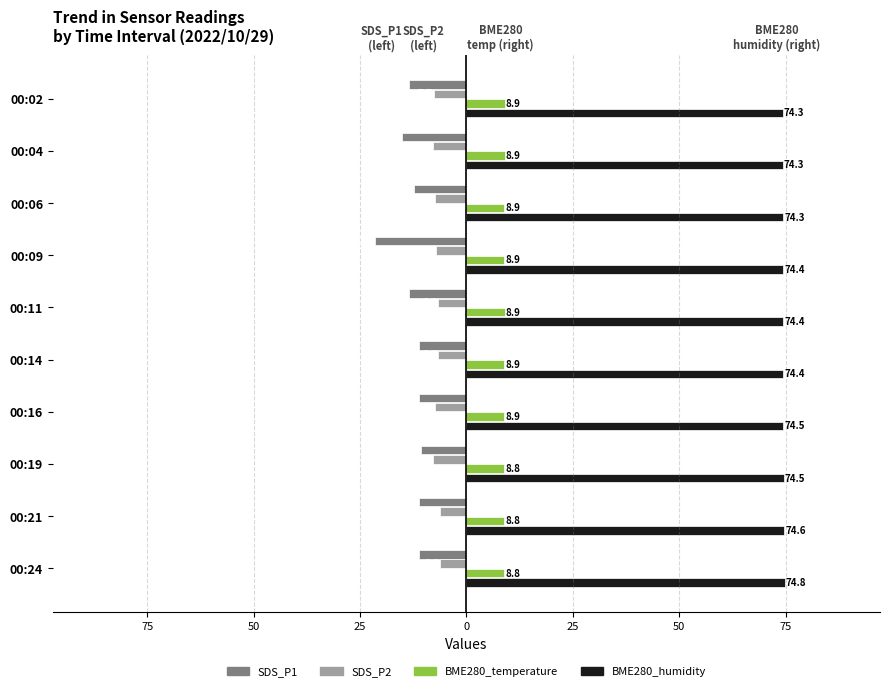

What are all the series names shown in the legend?

SDS_P1, SDS_P2, BME280_temperature, BME280_humidity